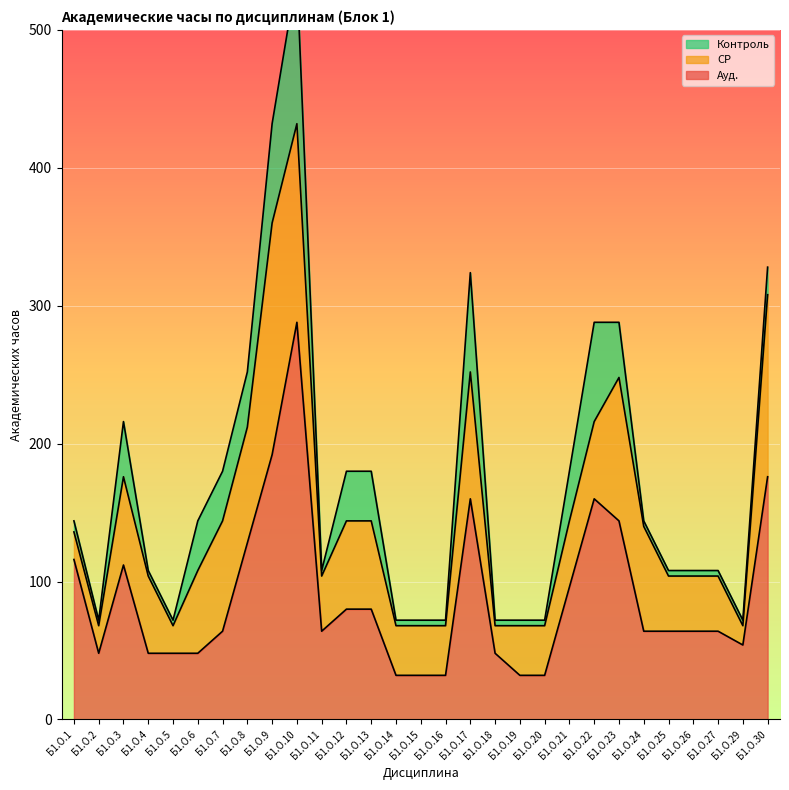

After their last crossing, which series has the higher values: СР or Контроль?

СР